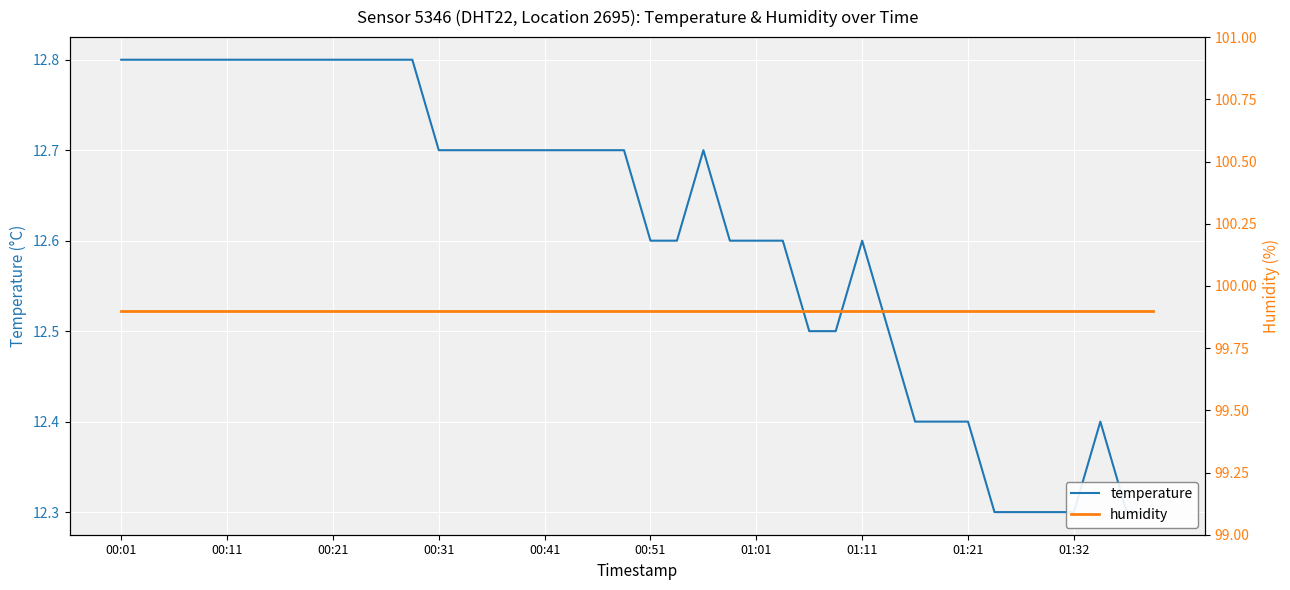

What is the spread (max minus min) of values at 14?

87.2